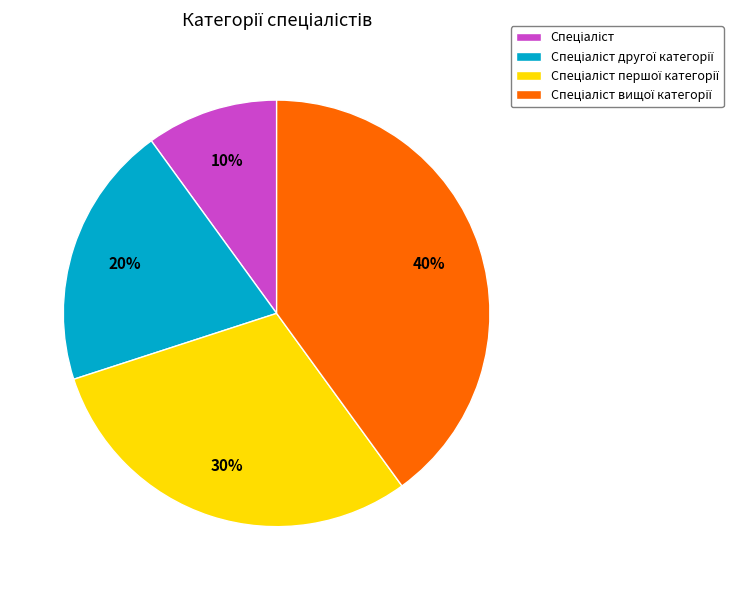

How many slices are in this pie chart?

4